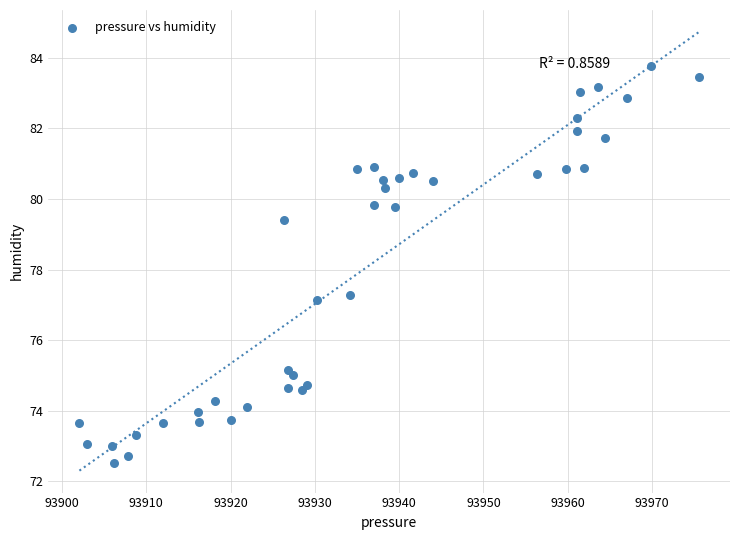

What is the range of X values (max minus min)?

73.5